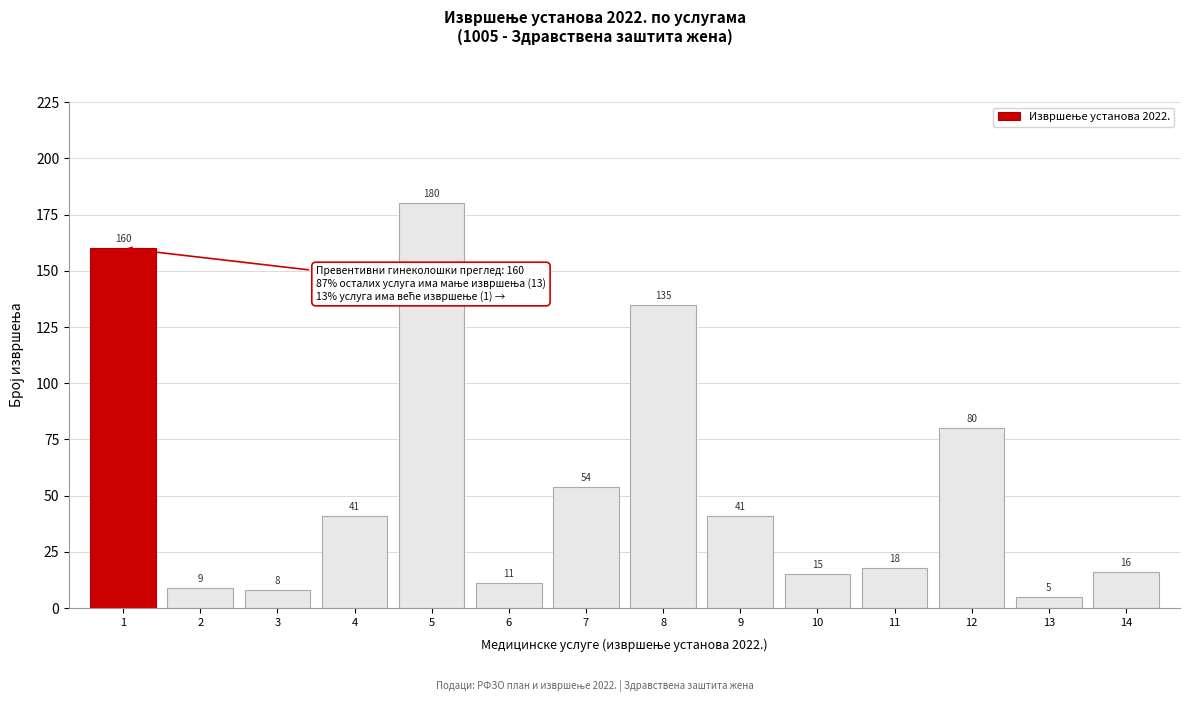

Reading left to right, transcribe all the data shown in this chart.

160	9	8	41	180	11	54	135	41	15	18	80	5	16